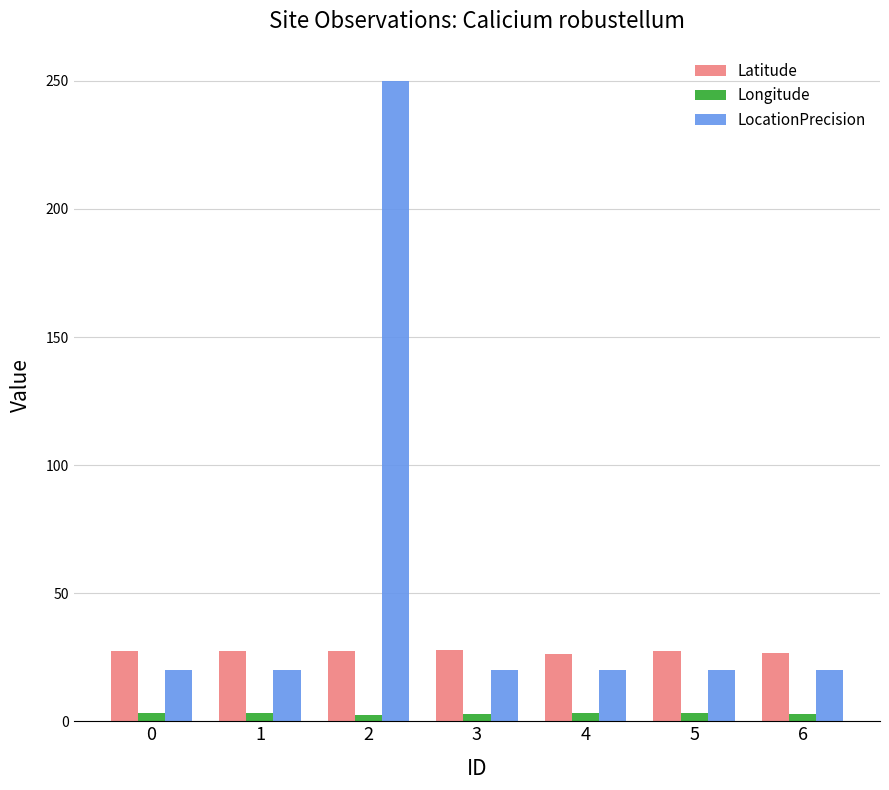

The value of LocationPrecision at 5 is 20.0. True or false?

True